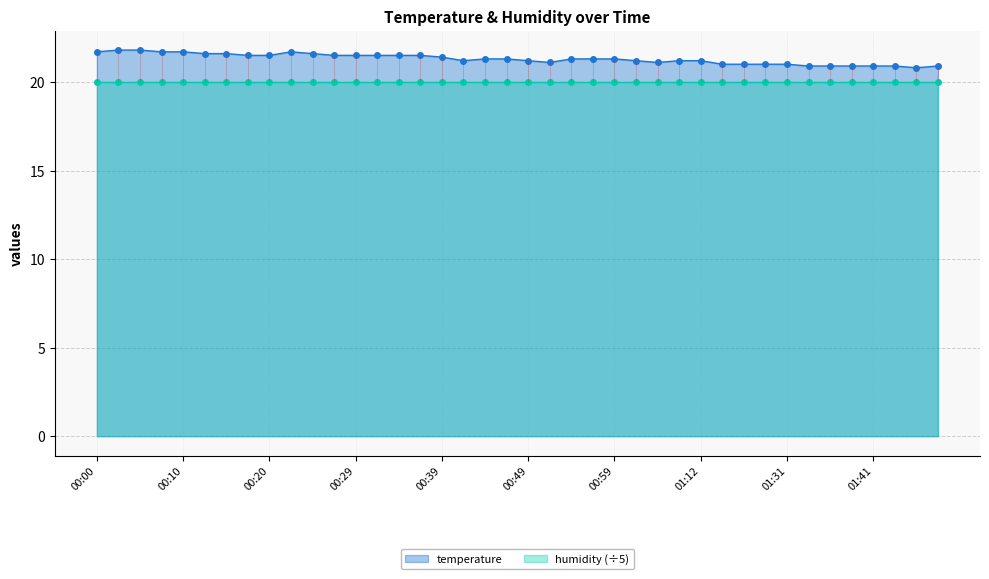

At which label is the value closest to 21?

01:17